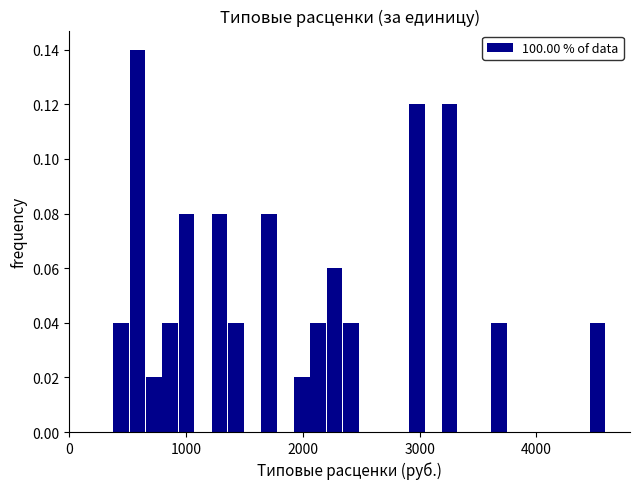

Read against the x-axis, roughly where is the centre of the tallest bar?

600